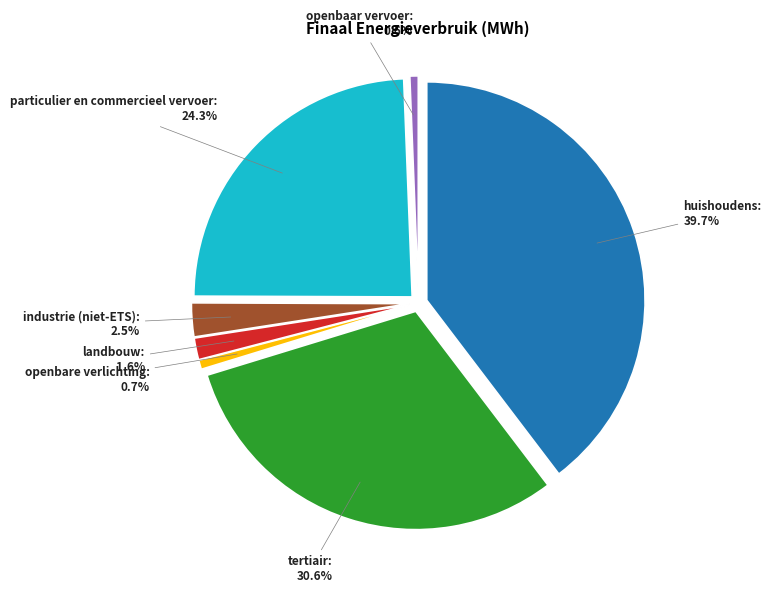

Is it true that landbouw is 1% of the pie?

False